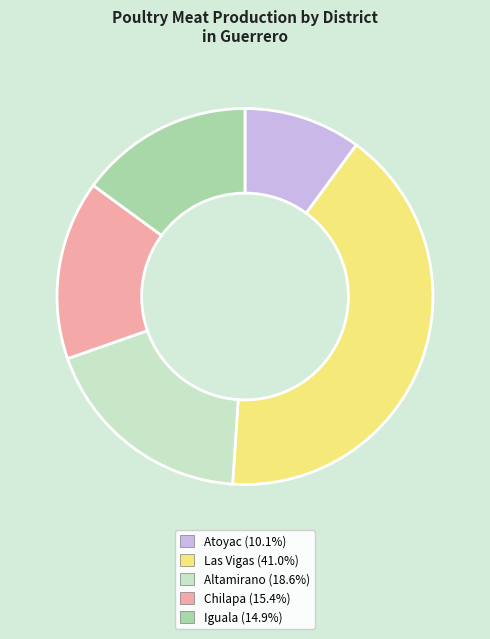

What is the ratio of the value at Altamirano to the value at Chilapa?

1.2